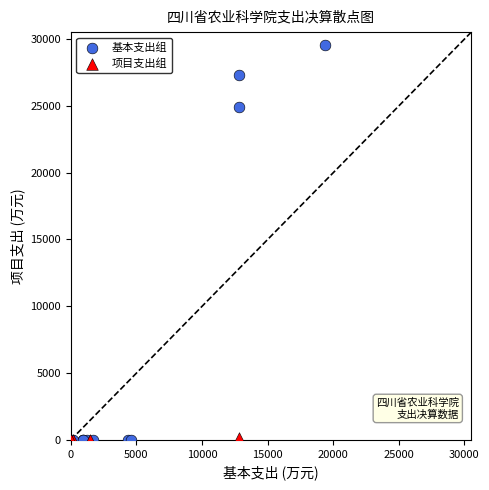

Which series has the widest spread of Y values?

基本支出组